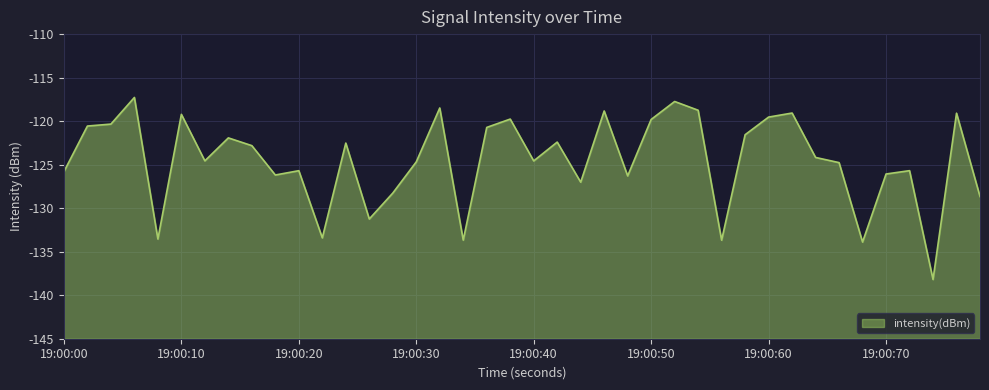

What is the maximum value shown in the chart?

-117.3